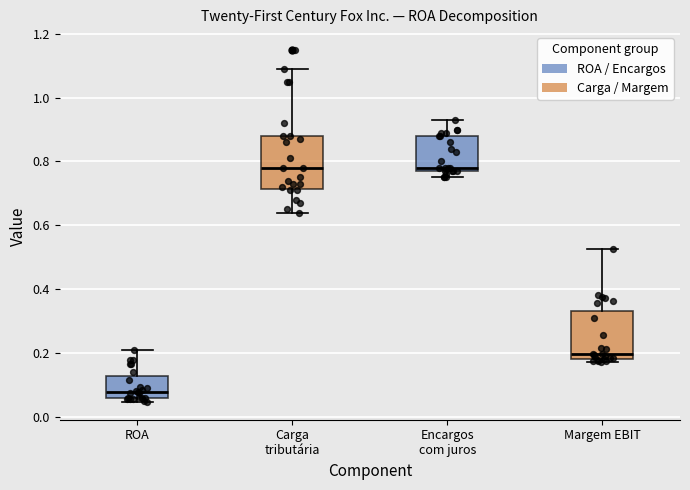

Reading left to right, transcribe this box plot: for each box, give where its median line is, the range the box spans, and where its two whiskers end, as read against the y-axis. The values are not printed on the chart, so give them approximately, as read against the axis.

ROA: median 0.08, box 0.06 to 0.12, whiskers 0.04 to 0.22
Carga tributária: median 0.78, box 0.72 to 0.88, whiskers 0.64 to 1.10
Encargos com juros: median 0.78 (just above the box's lower edge), box 0.78 to 0.88, whiskers 0.76 to 0.94
Margem EBIT: median 0.20, box 0.18 to 0.34, whiskers 0.18 (just below the box's lower edge) to 0.52